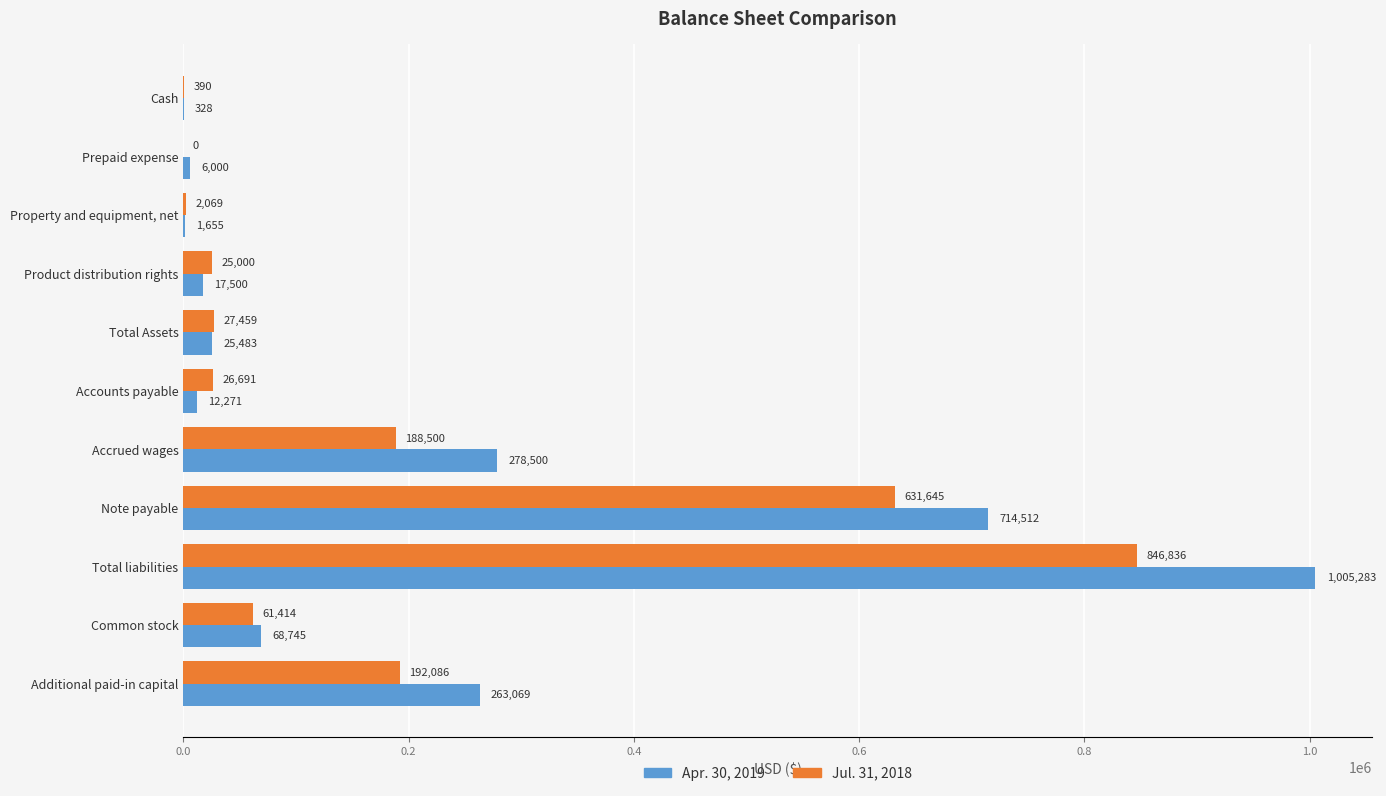

The Jul. 31, 2018 series shows 496325 at Total liabilities. True or false?

False